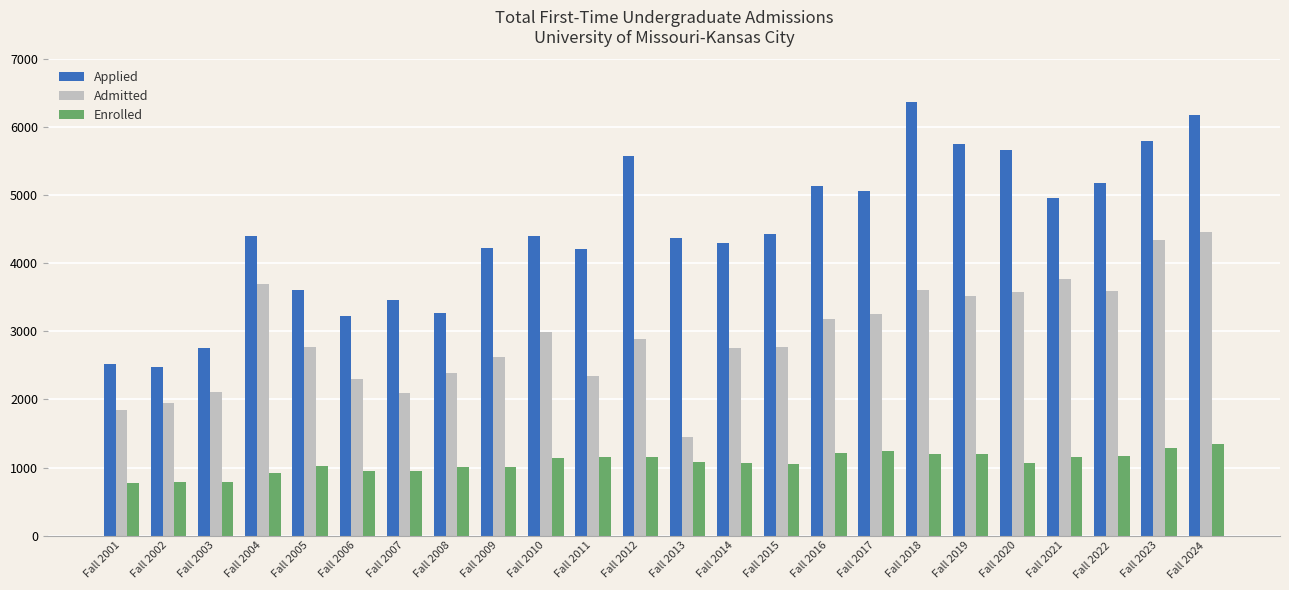

Which series changed the most between Fall 2003 and Fall 2013?

Applied